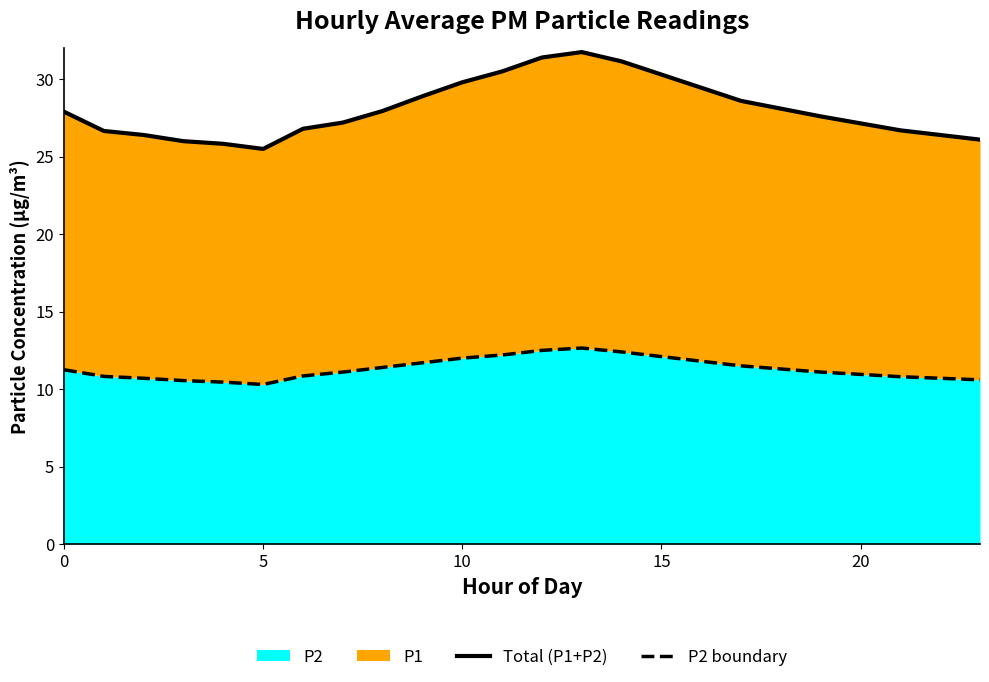

What is the highest value of the P2 series?

12.7